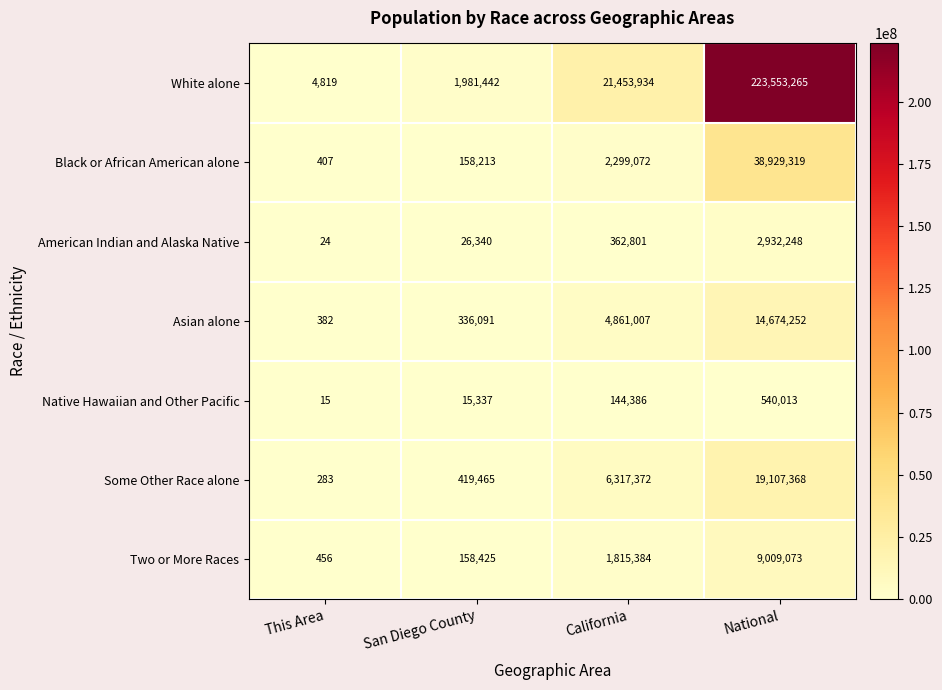

Count the number of data series in this chart.

7